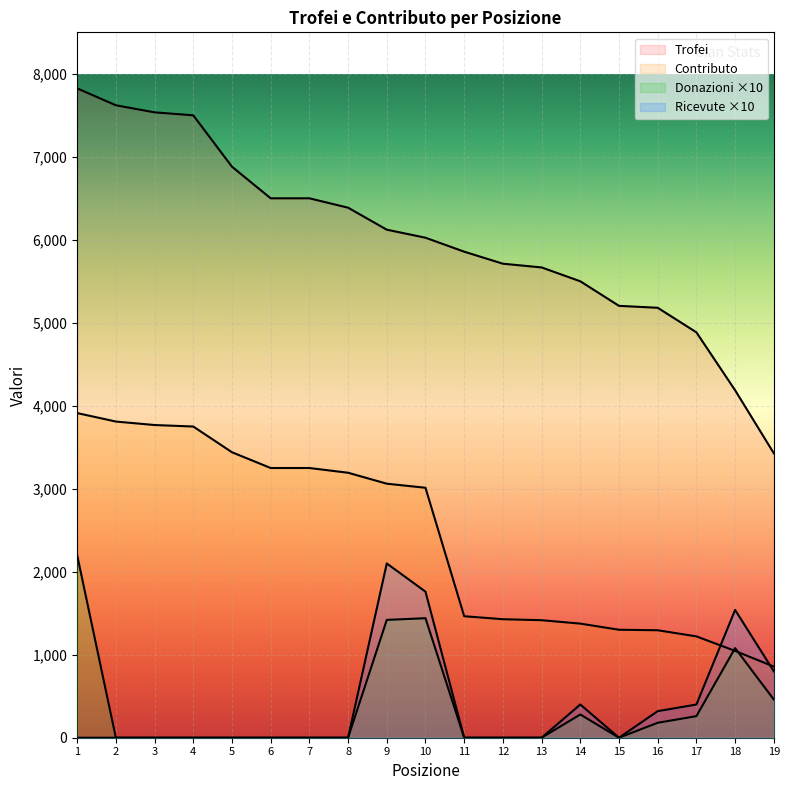

True or false: Ricevute and Donazioni cross at least once.

False